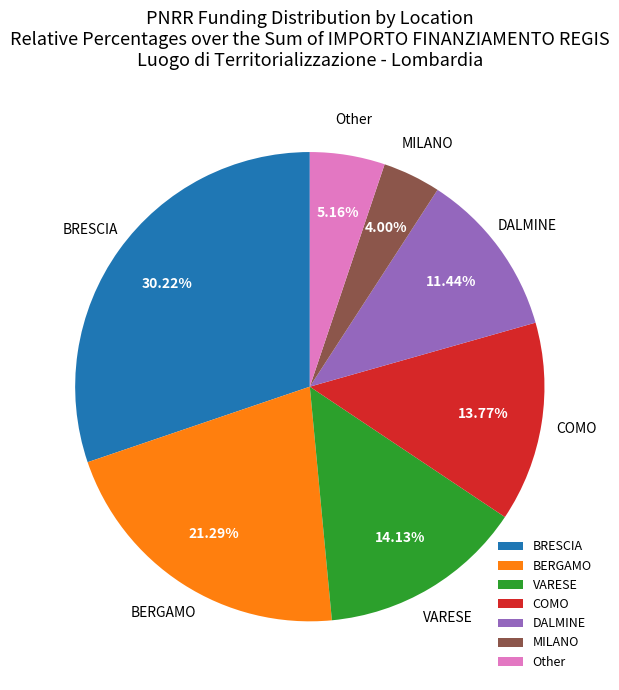

What is the largest slice in the pie chart?

BRESCIA